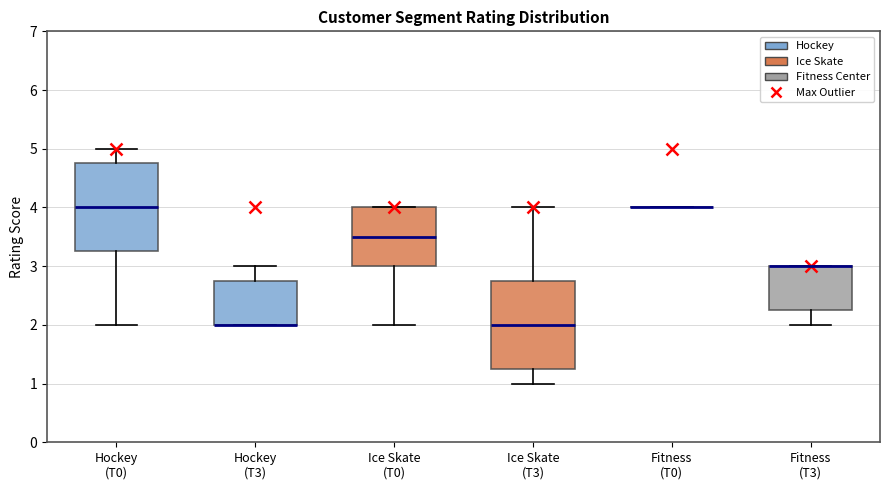

Where is the upper edge of the box for Ice Skate (T0) on the y-axis? The values are not printed on the chart, so give them approximately, as read against the axis.

4.0